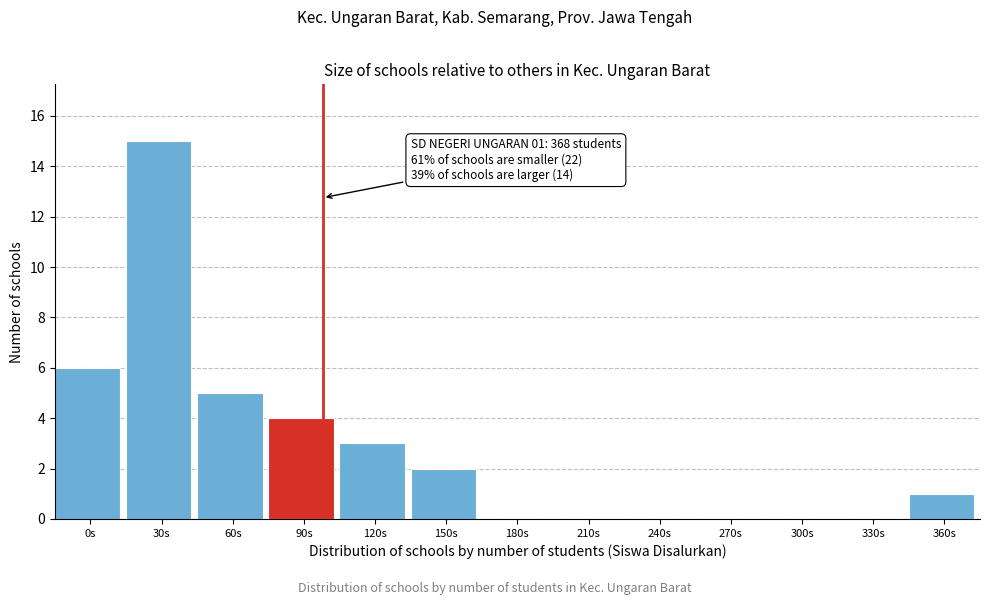

Reading right to left, extract all data points from this chart.

360s=1	330s=0	300s=0	270s=0	240s=0	210s=0	180s=0	150s=2	120s=3	90s=4	60s=5	30s=15	0s=6